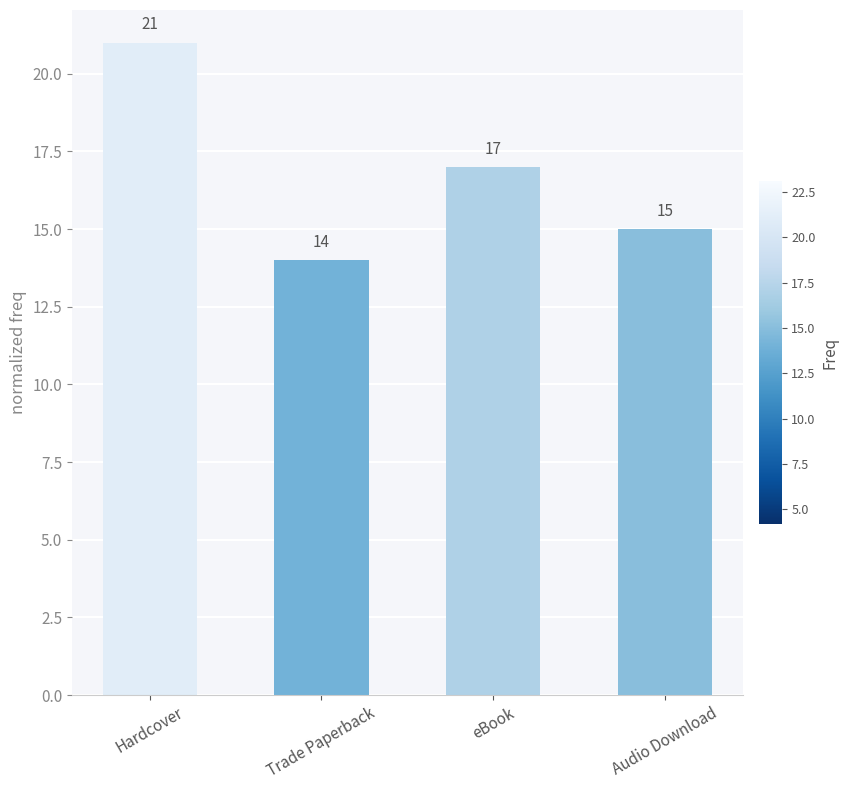

What is the difference between the maximum and minimum values?

7